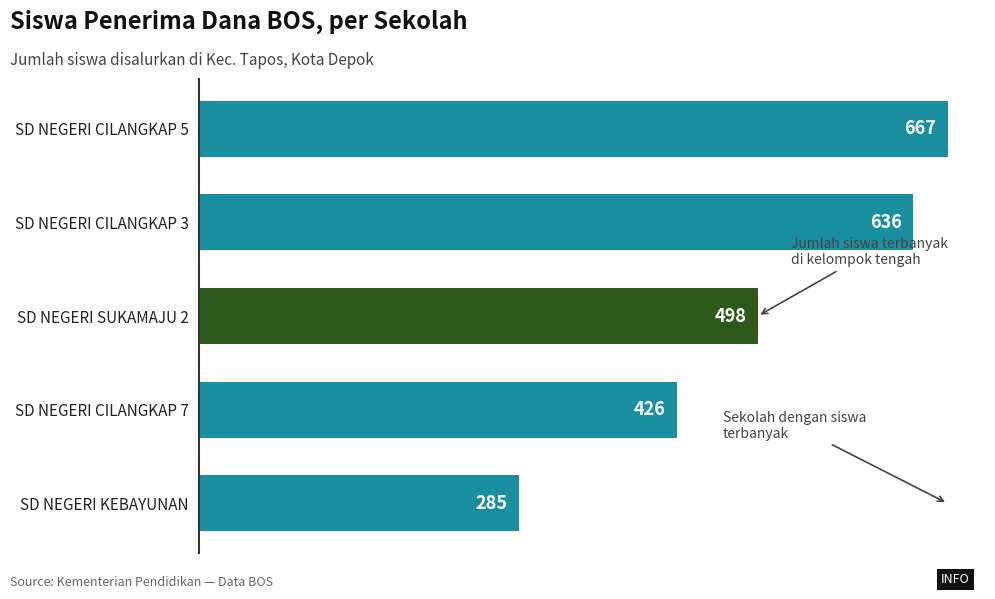

What is the average value?

502